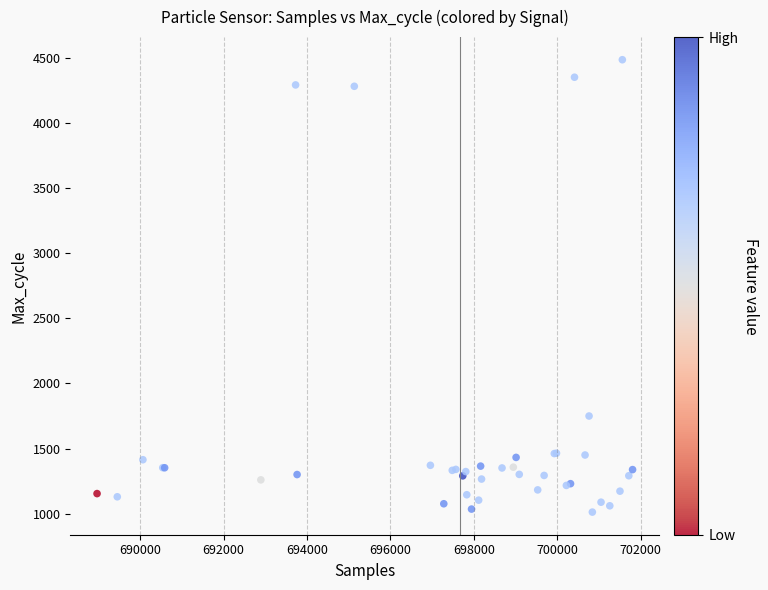

What Y value in the scatter plot is closest to 2749?

1750.0